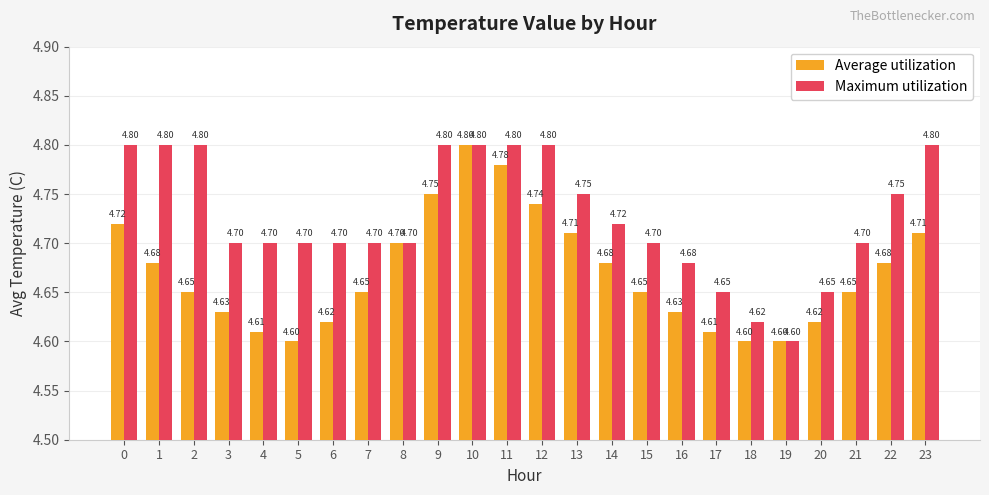

Count the number of data series in this chart.

2